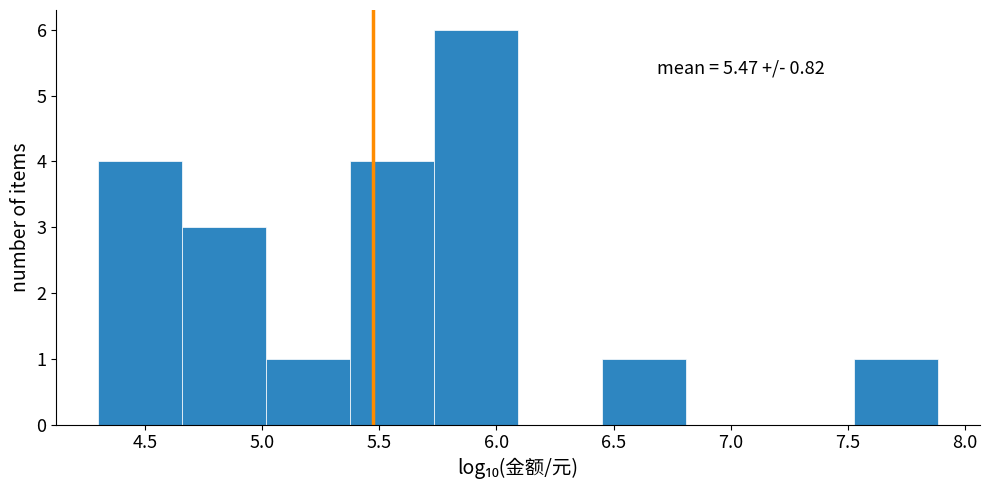

Which range on the x-axis has the tallest bar?

5.75 to 6.10